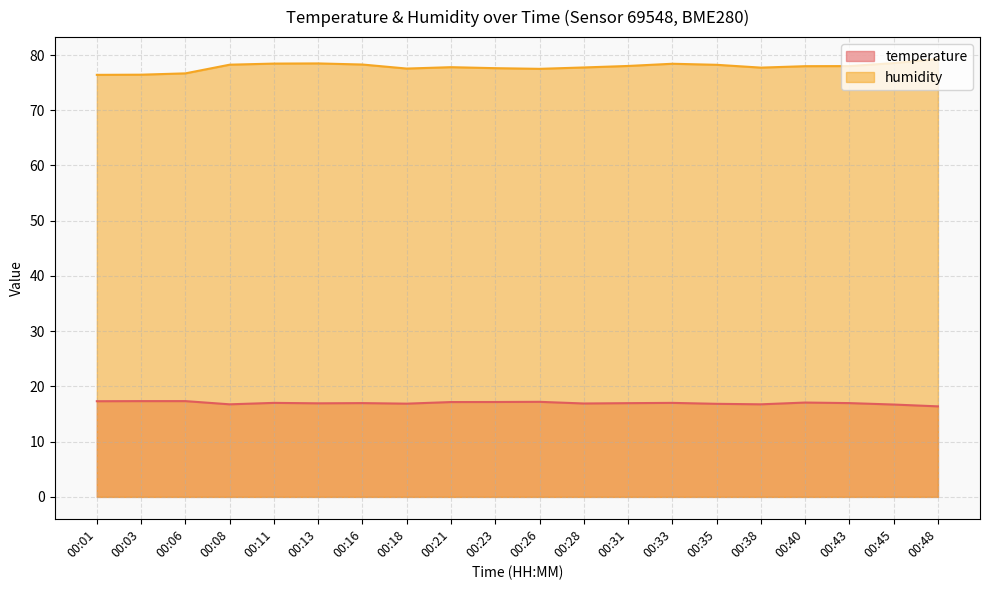

Reading left to right, what are all the values shown in this chart?

temperature: 00:01=17.3	00:03=17.3	00:06=17.3	00:08=16.8	00:11=17.0	00:13=16.9	00:16=17.0	00:18=16.9	00:21=17.2	00:23=17.2	00:26=17.2	00:28=16.9	00:31=17.0	00:33=17.0	00:35=16.9	00:38=16.8	00:40=17.1	00:43=17.0	00:45=16.7	00:48=16.4
humidity: 00:01=76.4	00:03=76.4	00:06=76.7	00:08=78.2	00:11=78.5	00:13=78.5	00:16=78.3	00:18=77.5	00:21=77.8	00:23=77.6	00:26=77.5	00:28=77.8	00:31=78.0	00:33=78.4	00:35=78.2	00:38=77.7	00:40=78.0	00:43=78.0	00:45=78.5	00:48=79.3